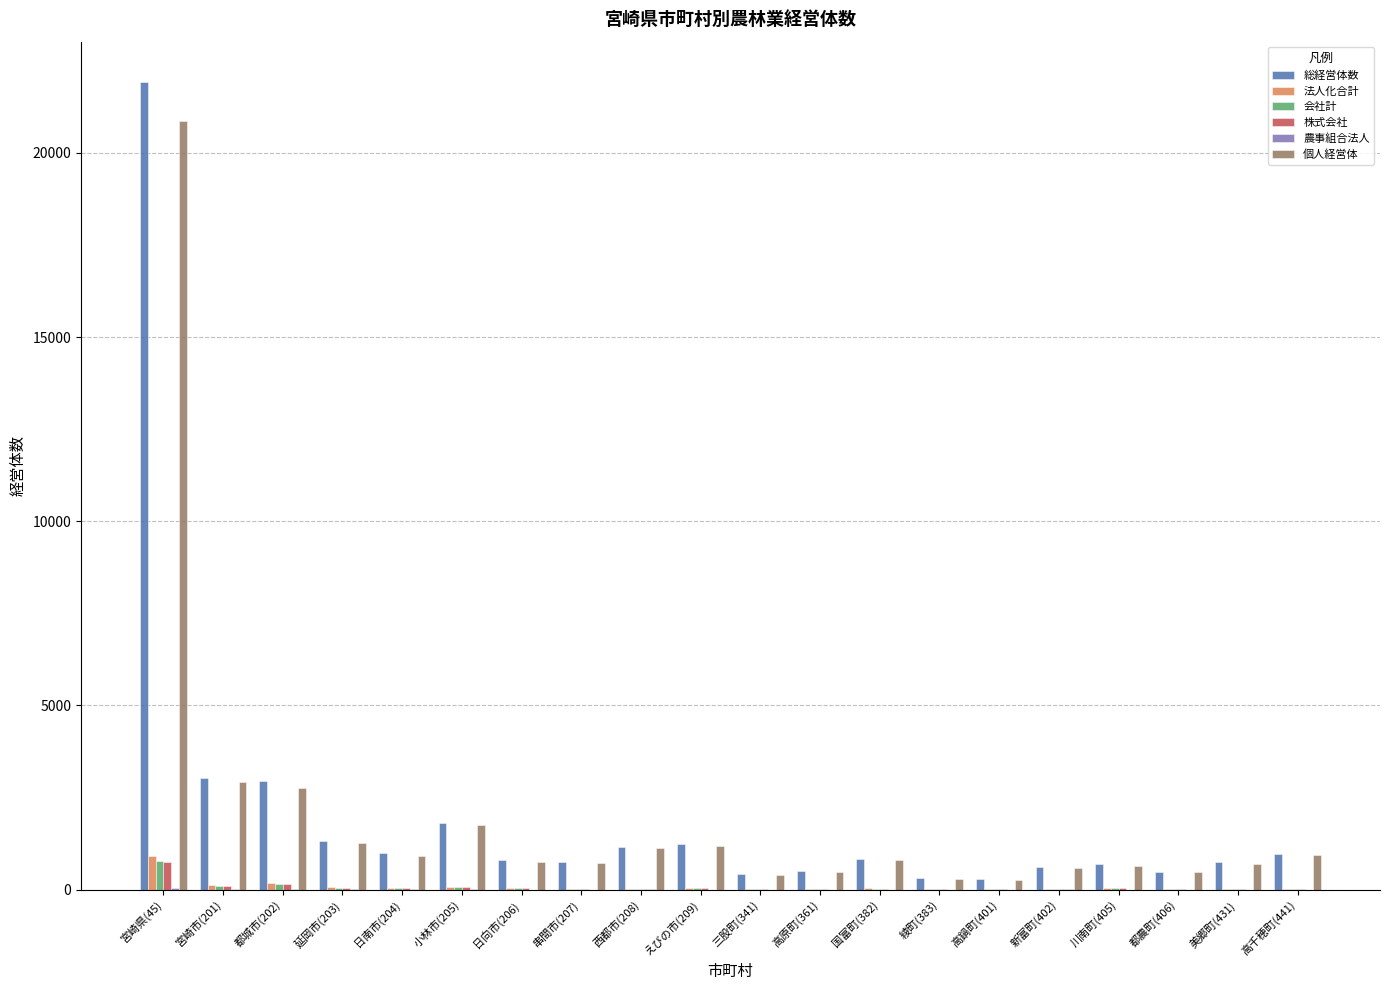

What is the maximum value shown in the chart?

21924